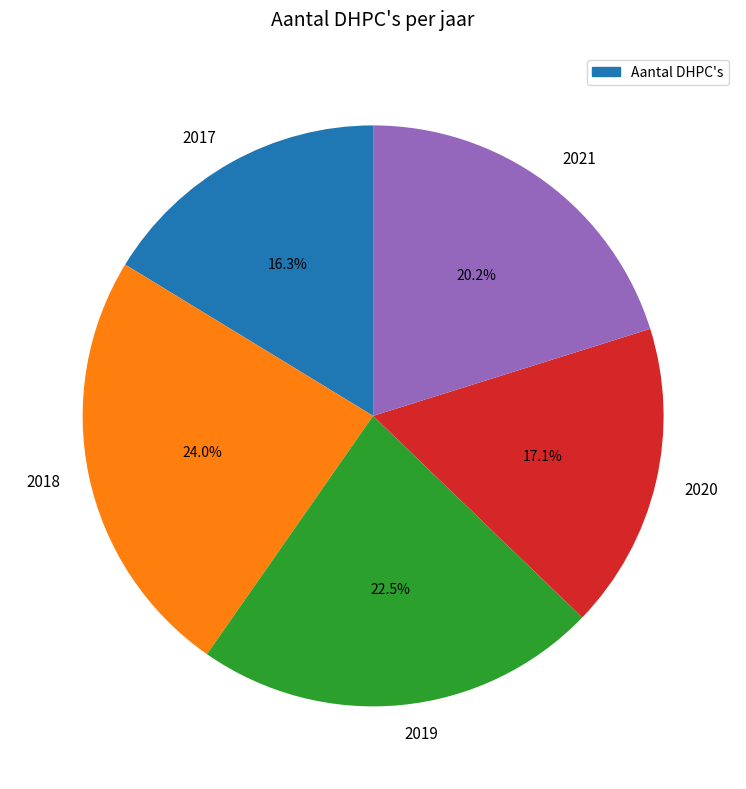

Combined, what portion of the pie is 2017 and 2018?

40.3%